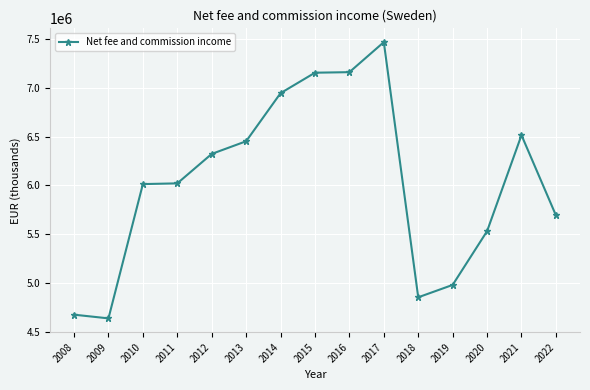

What is the value of the 1st point from the left?

4677643